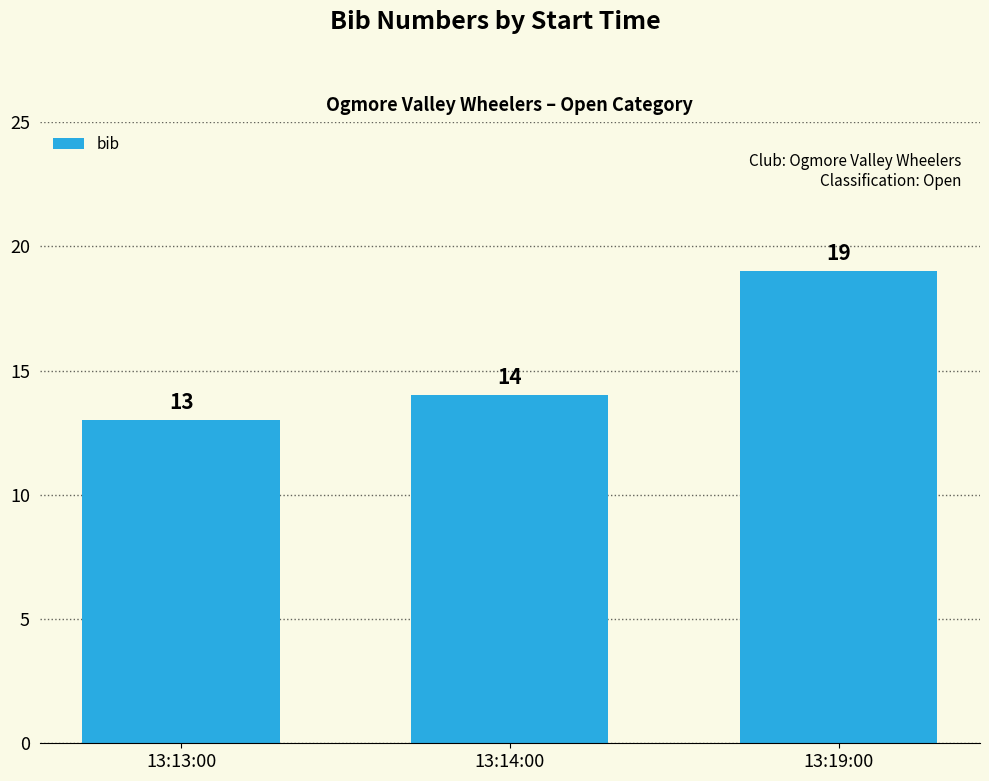

Rank the categories by value from lowest to highest.

13:13:00, 13:14:00, 13:19:00